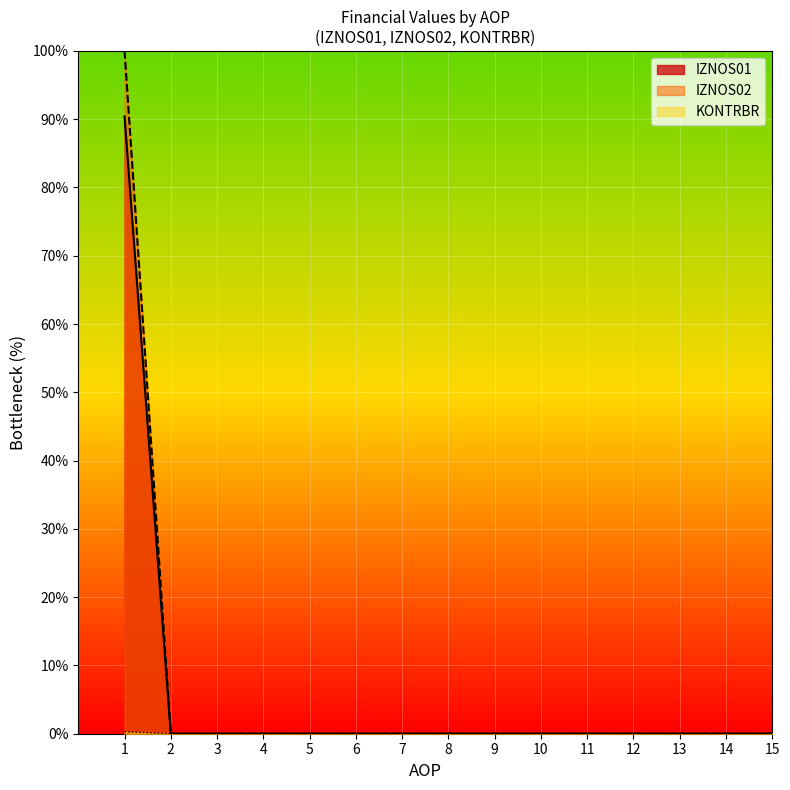

True or false: IZNOS01 and IZNOS02 cross at least once.

False